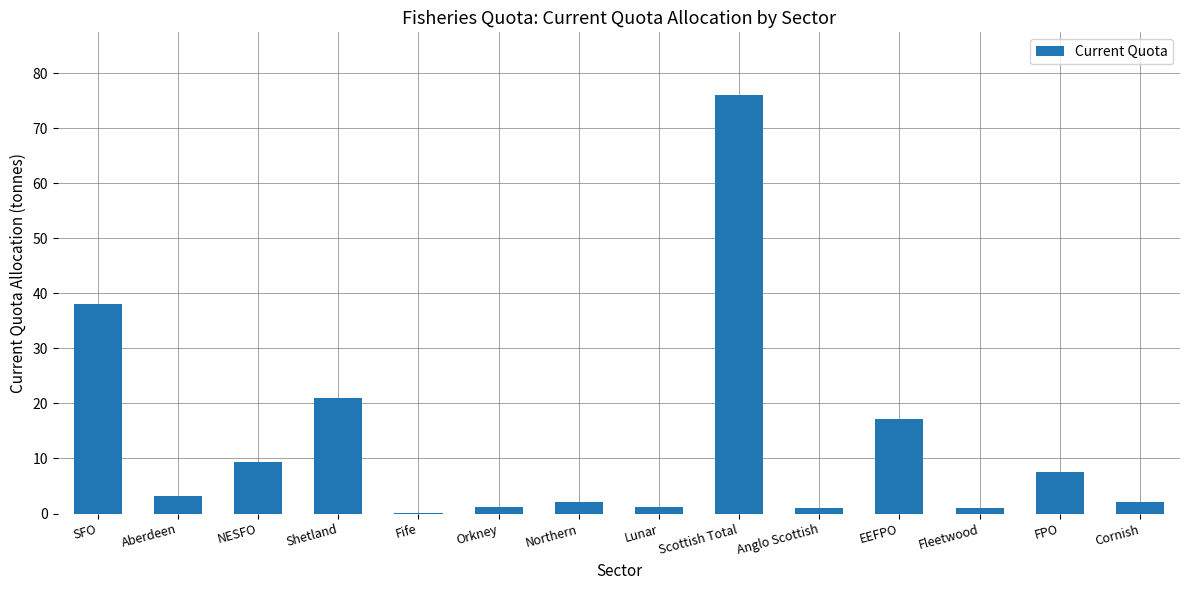

Which category has the highest value across all series?

Scottish Total